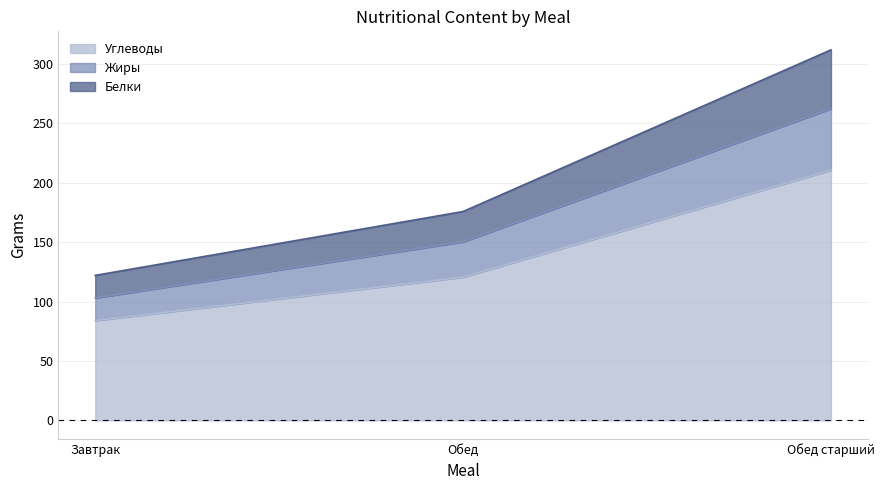

The Белки series shows 122.0 at Завтрак. True or false?

True